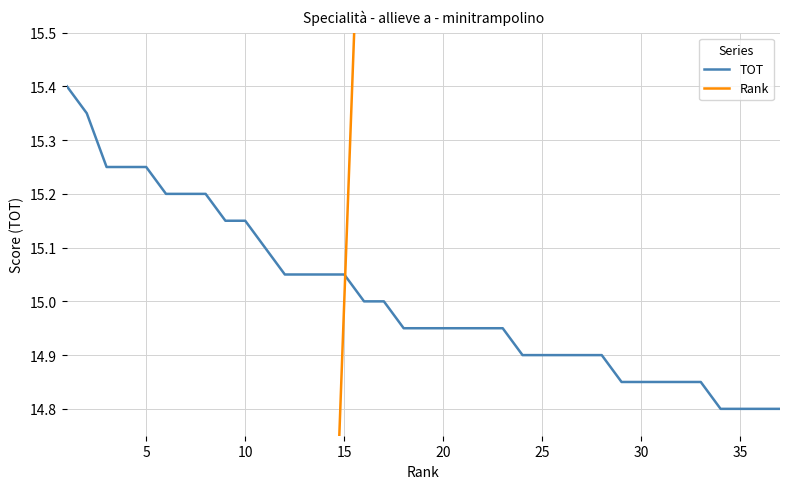

How many categories are shown in the chart?

37